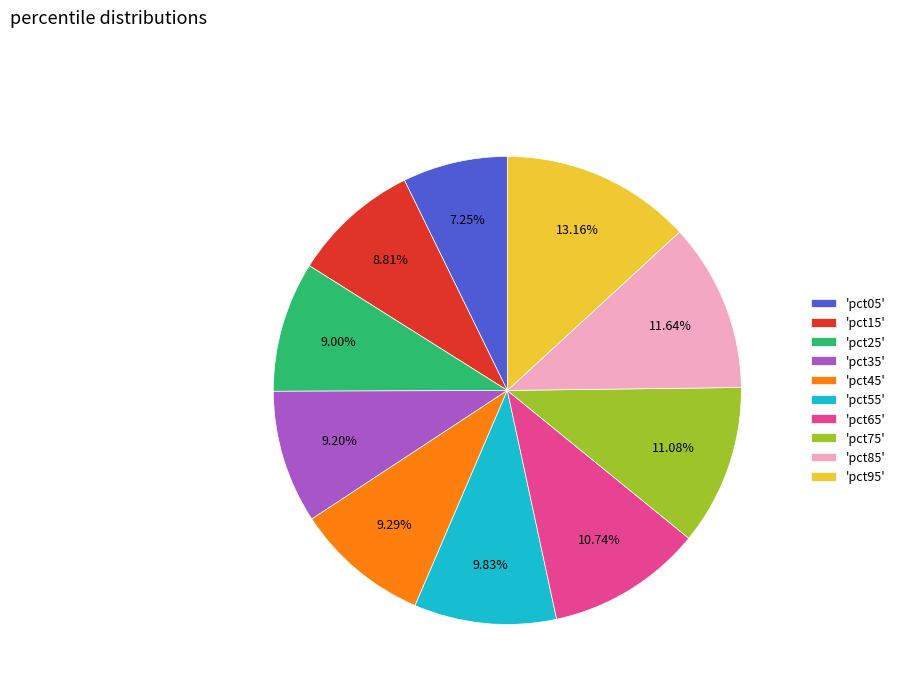

Combined, do 'pct45' and 'pct85' account for over 50%?

No